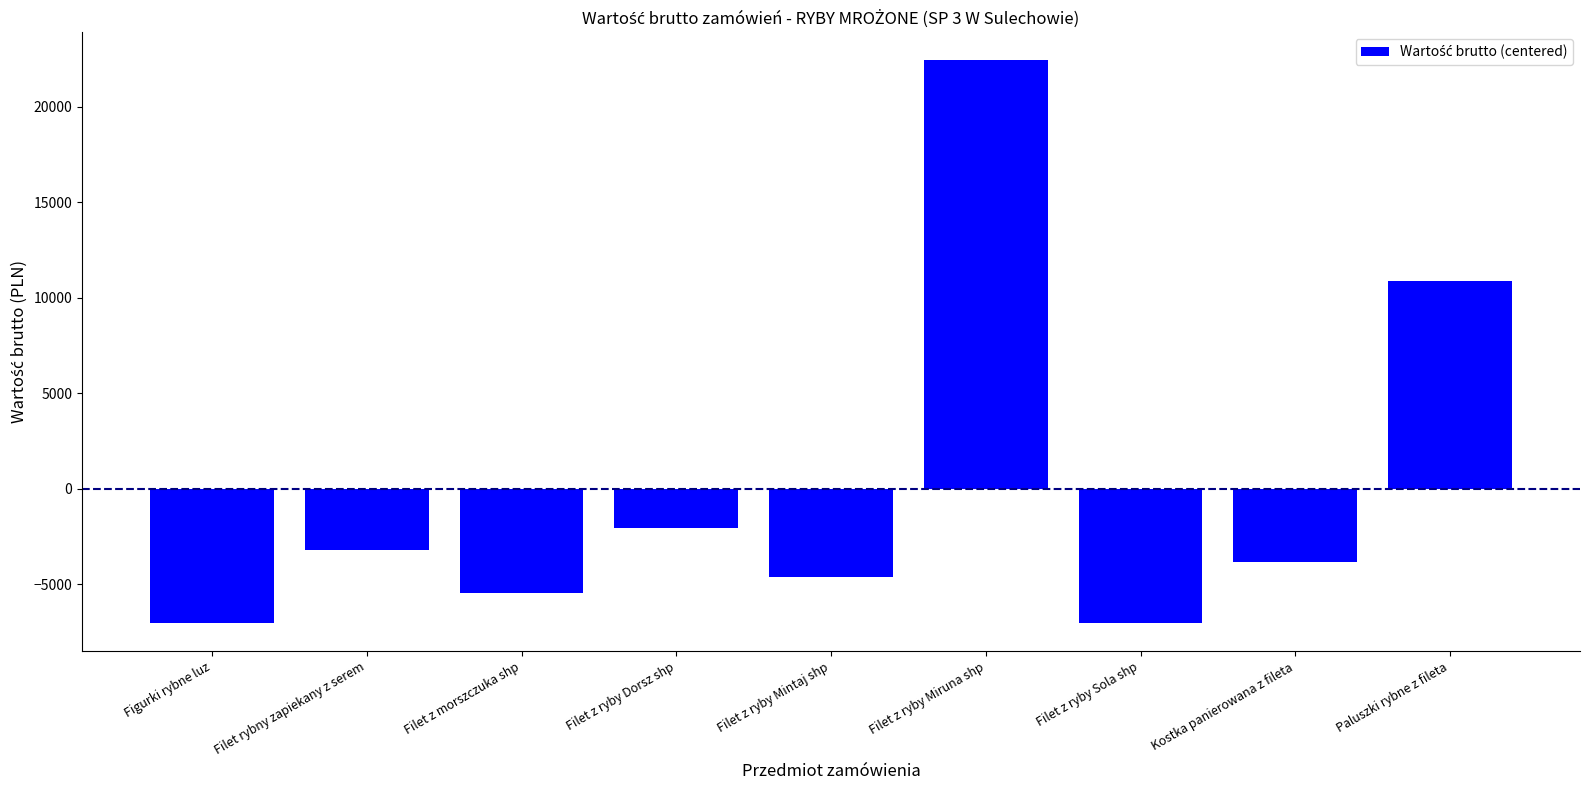

What is the label of the 9th bar from the left?

Paluszki rybne z fileta